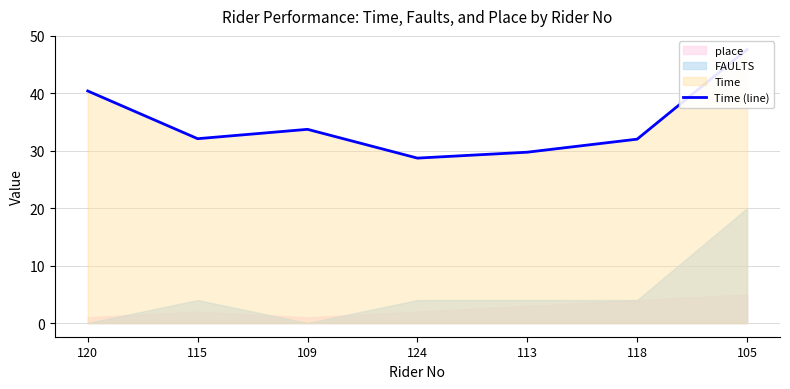

How many points are higher than both their immediate neighbors (excluding endpoints)?

1